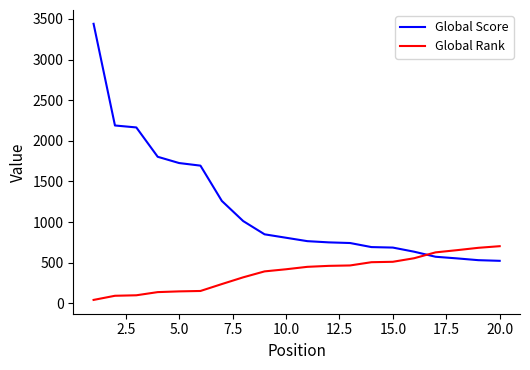

What is the highest value of the Global Rank series?

704